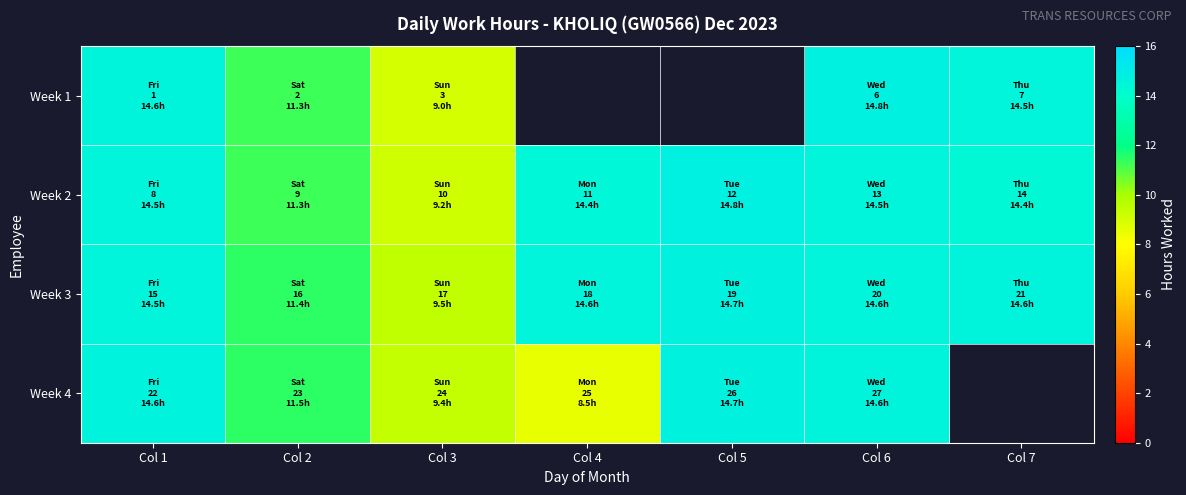

How many values in Week 1 are above zero?

5